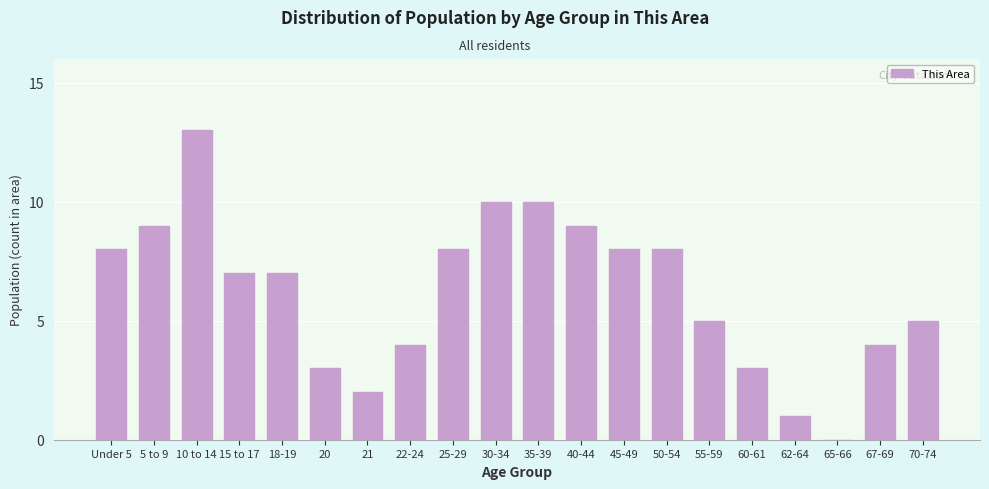

Reading right to left, extract all data points from this chart.

70-74=5	67-69=4	65-66=0	62-64=1	60-61=3	55-59=5	50-54=8	45-49=8	40-44=9	35-39=10	30-34=10	25-29=8	22-24=4	21=2	20=3	18-19=7	15 to 17=7	10 to 14=13	5 to 9=9	Under 5=8